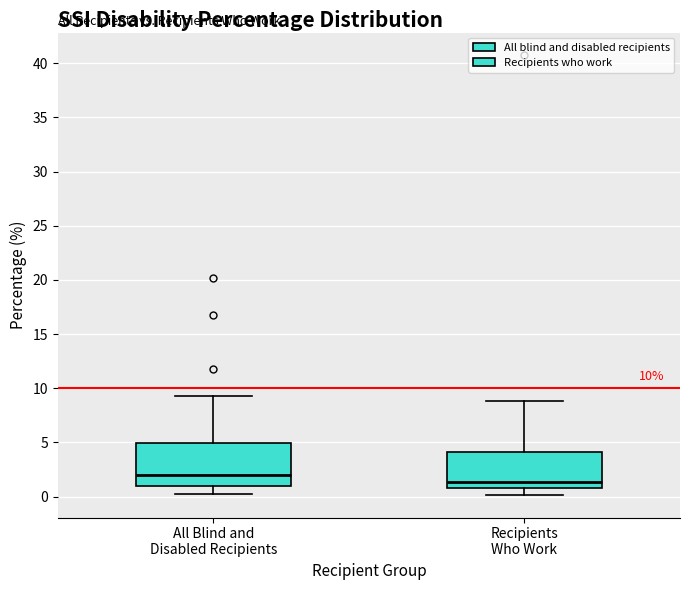

Comparing the boxes themselves (not the whiskers), which one is the tallest?

All Blind and Disabled Recipients